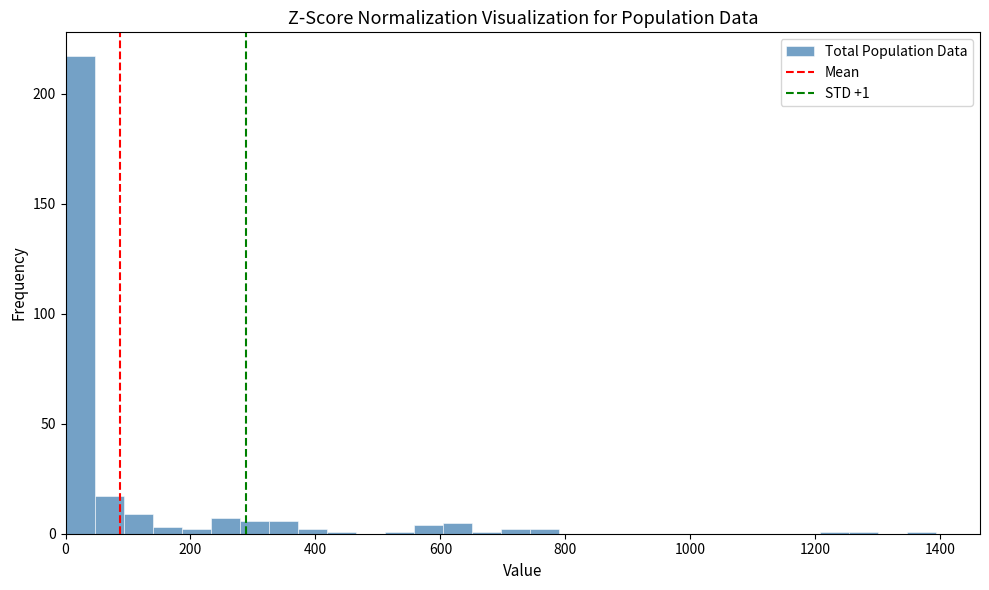

Around what value on the x-axis is the tallest bar? Give the approximate position of its centre, as read against the axis.

20